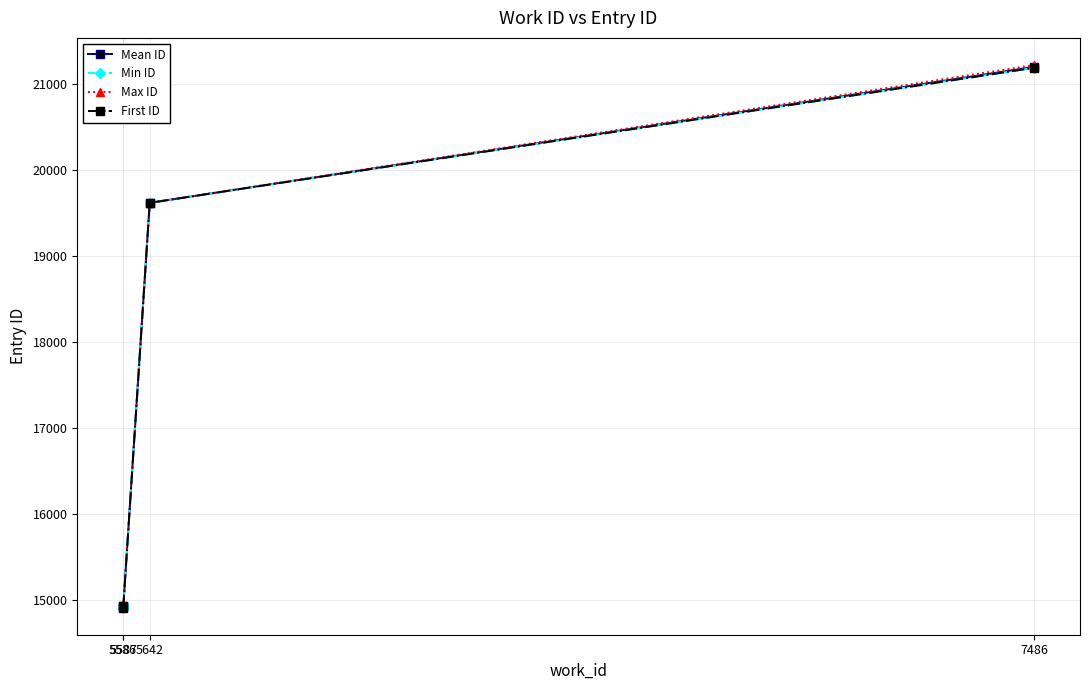

Is this an area chart (filled region under the line)?

No